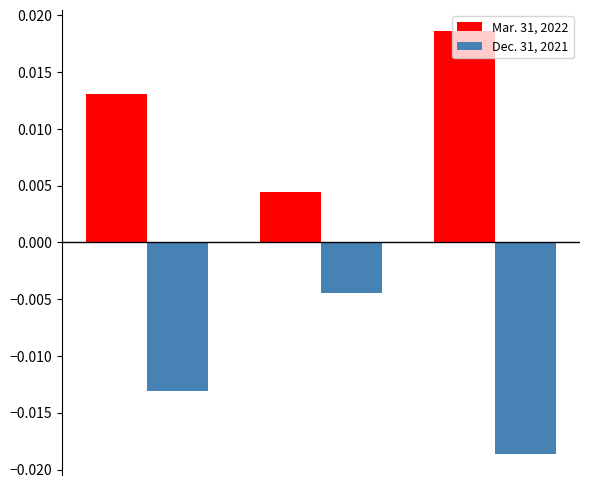

List the series in order of their peak value, highest first.

Mar. 31, 2022, Dec. 31, 2021